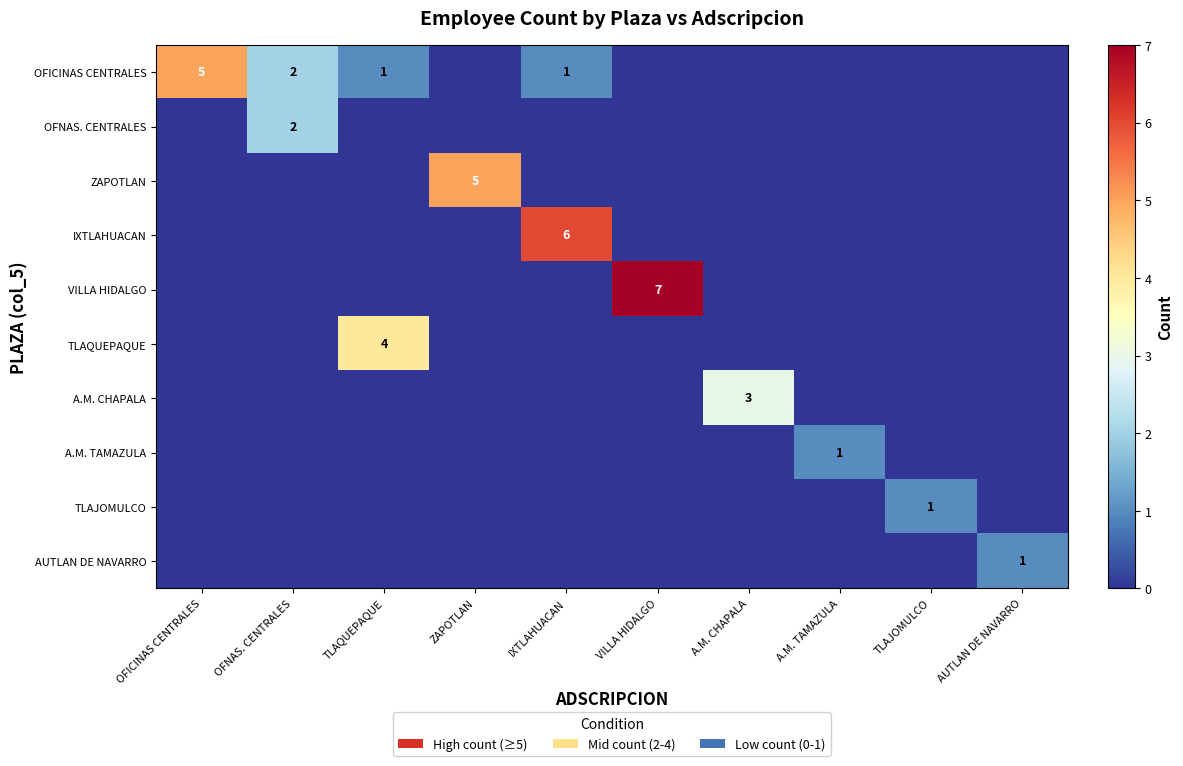

At how many categories does at least one series exceed 6?

1